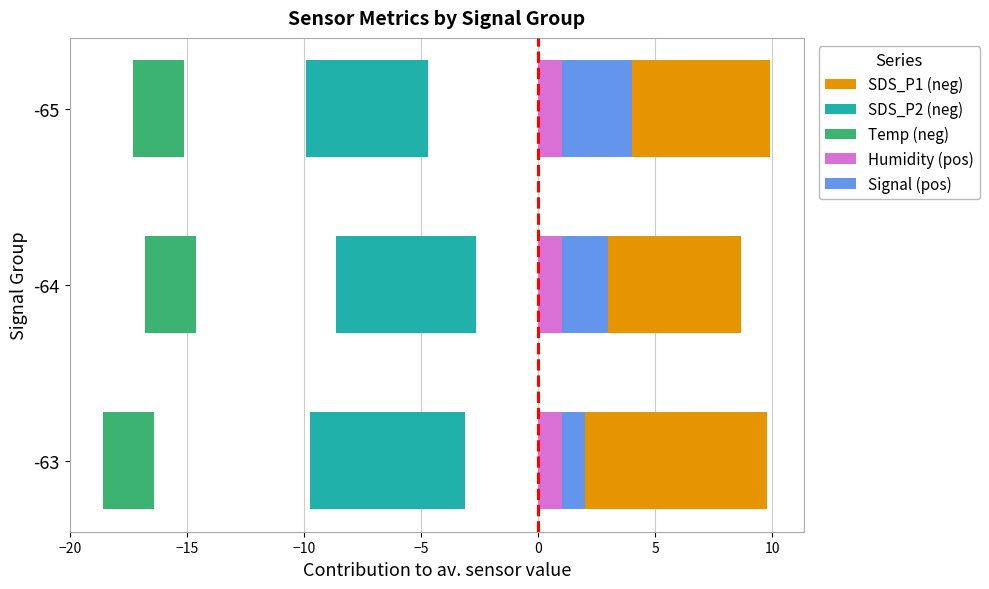

Count the number of data series in this chart.

5